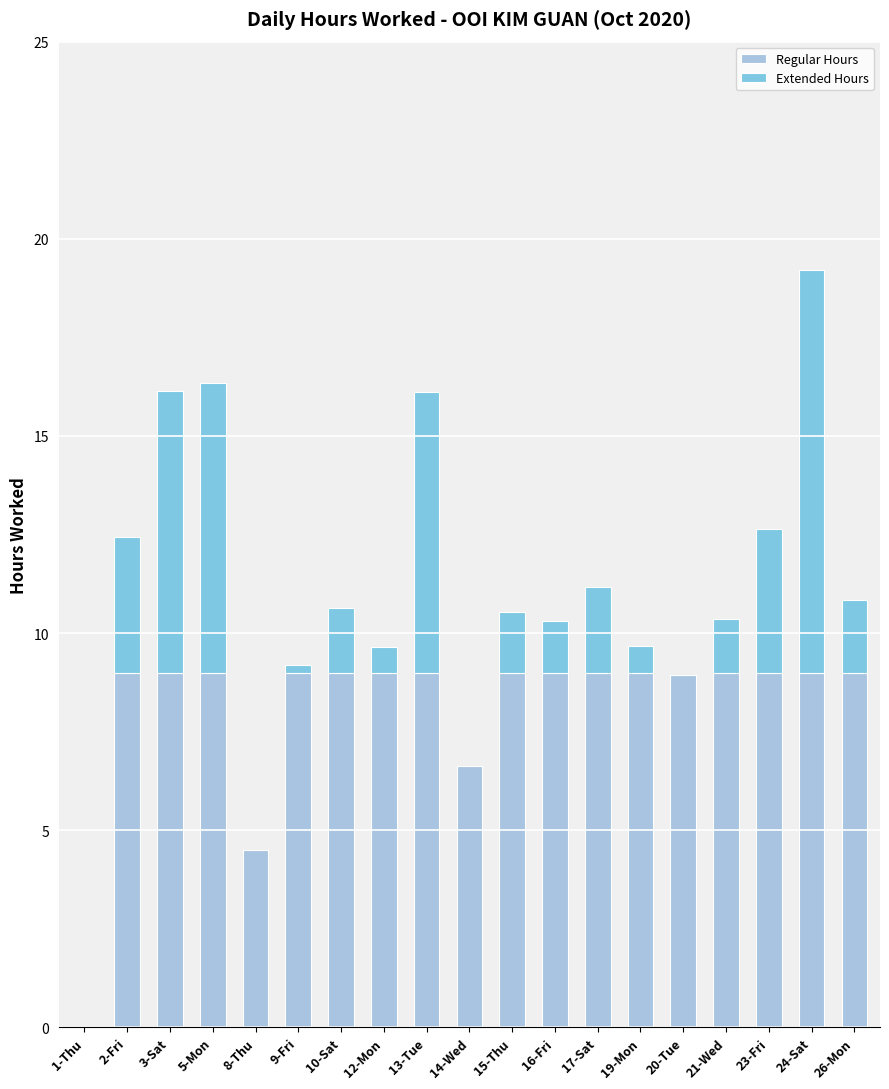

What is the sum of the Regular Hours values at 24-Sat and 21-Wed?

18.0